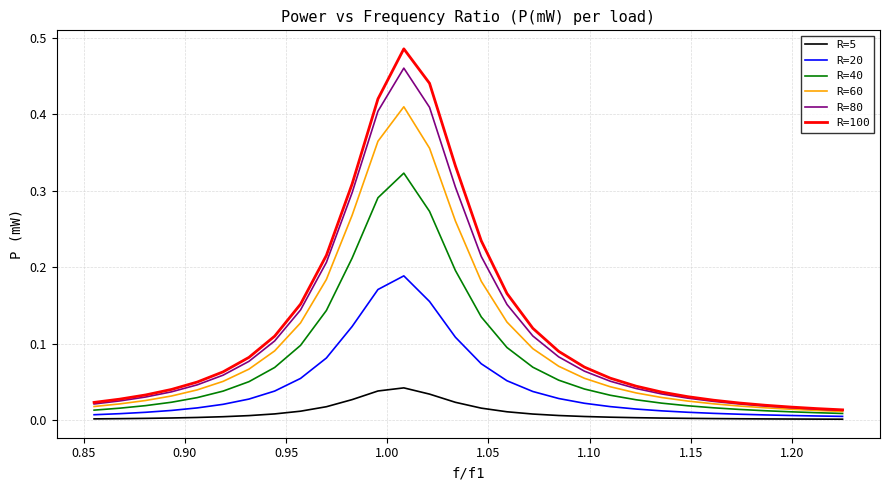

True or false: R=5 and R=100 intersect in this chart.

False